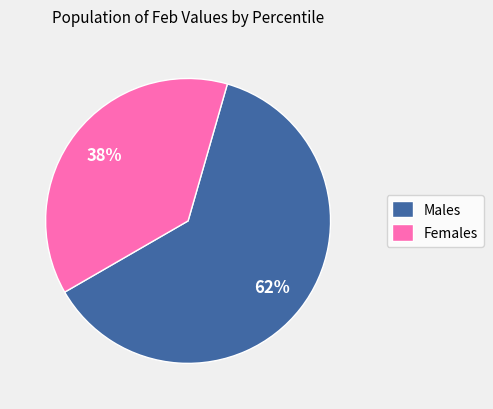

To the nearest percent, what is the average slice percentage?

50%